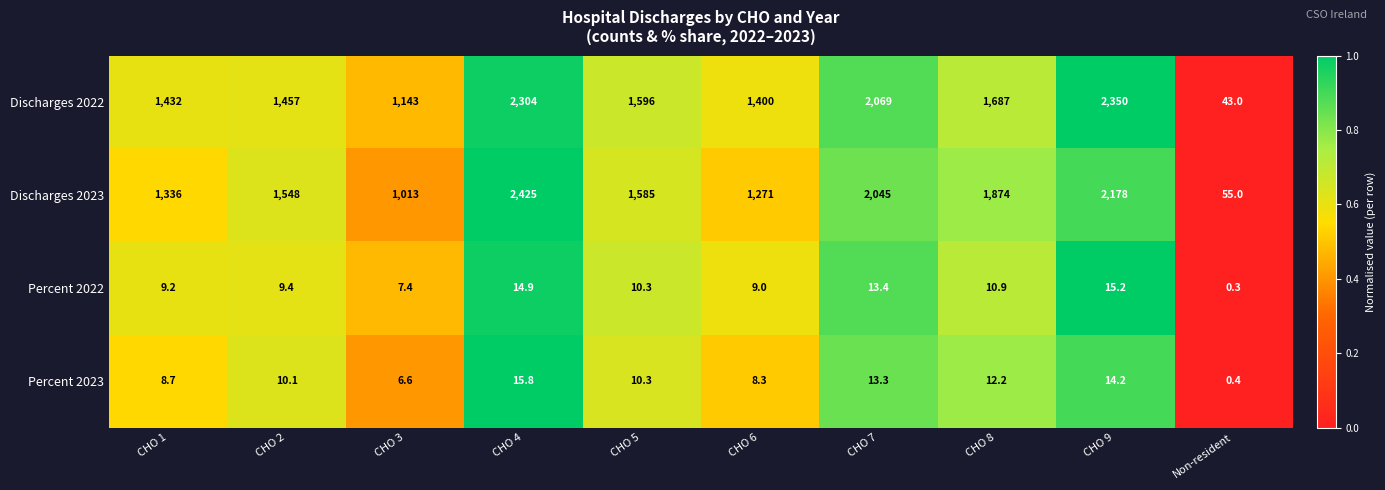

Read the Discharges 2022 value at CHO 3.

1143.0